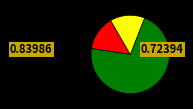

Does any single category account for the majority?

Yes